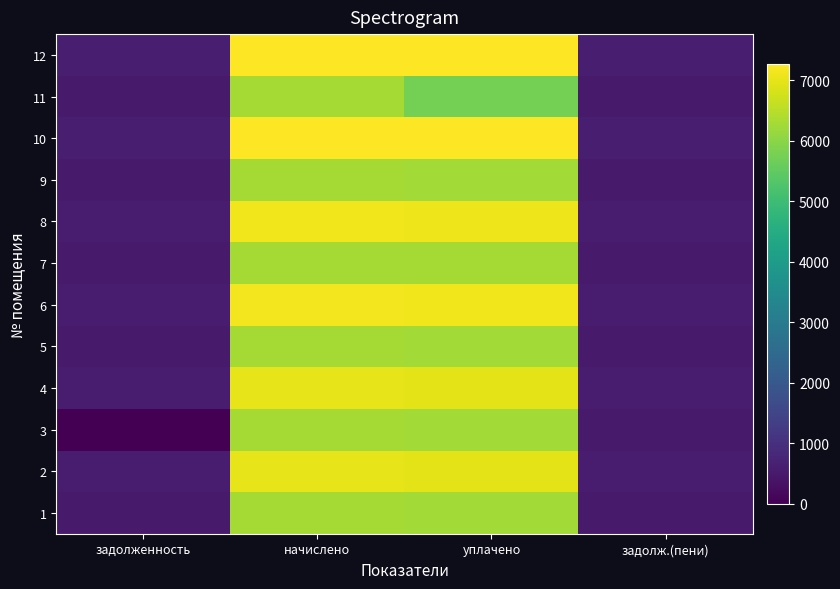

Between начислено and уплачено, which is larger?

начислено